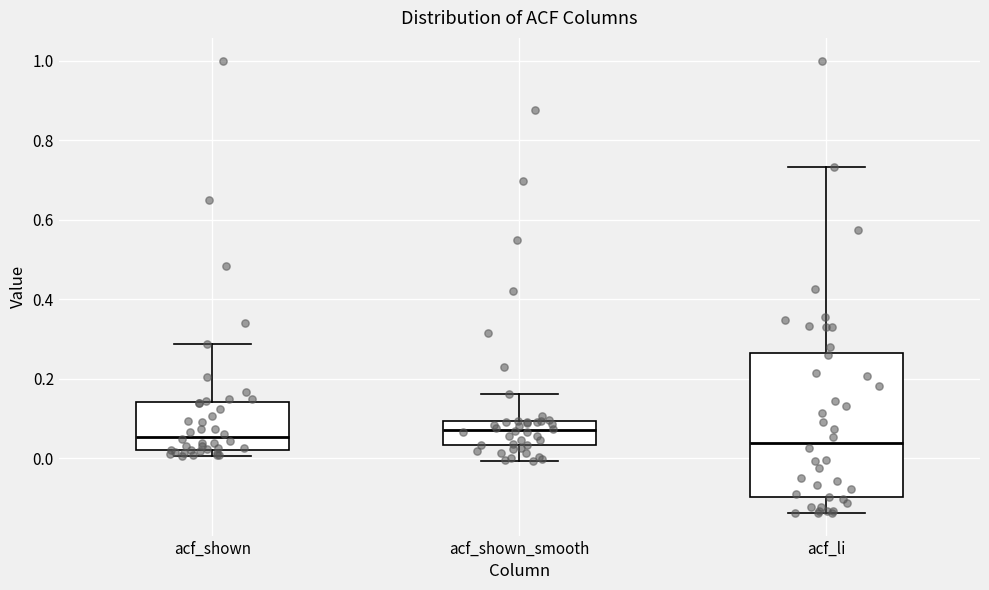

Where does the upper whisker of the box for acf_li end on the y-axis? The values are not printed on the chart, so give them approximately, as read against the axis.

0.74